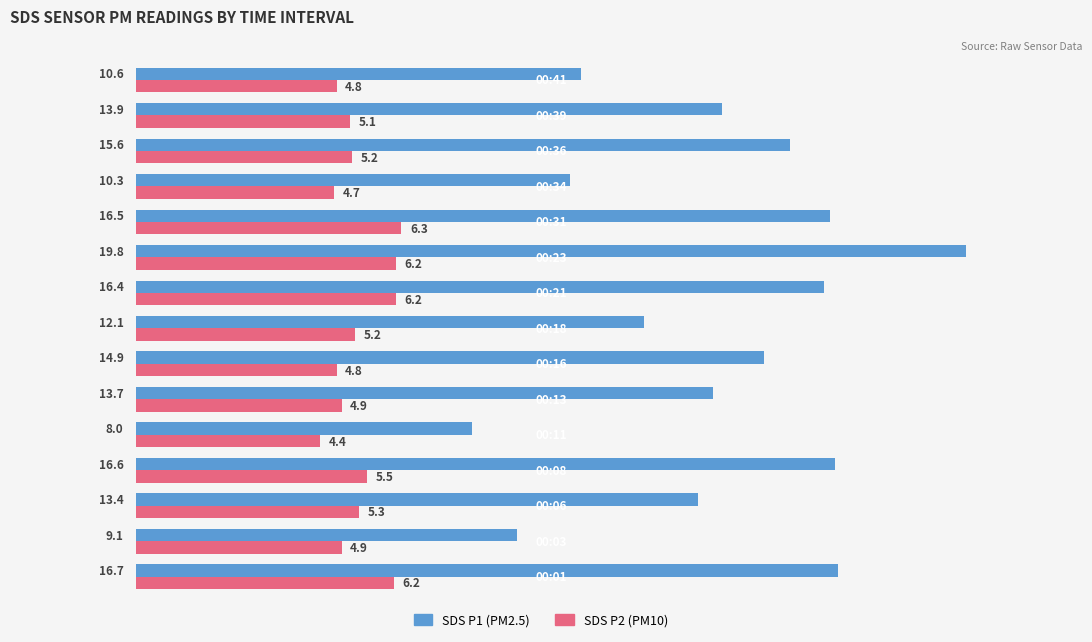

Count the number of data series in this chart.

2